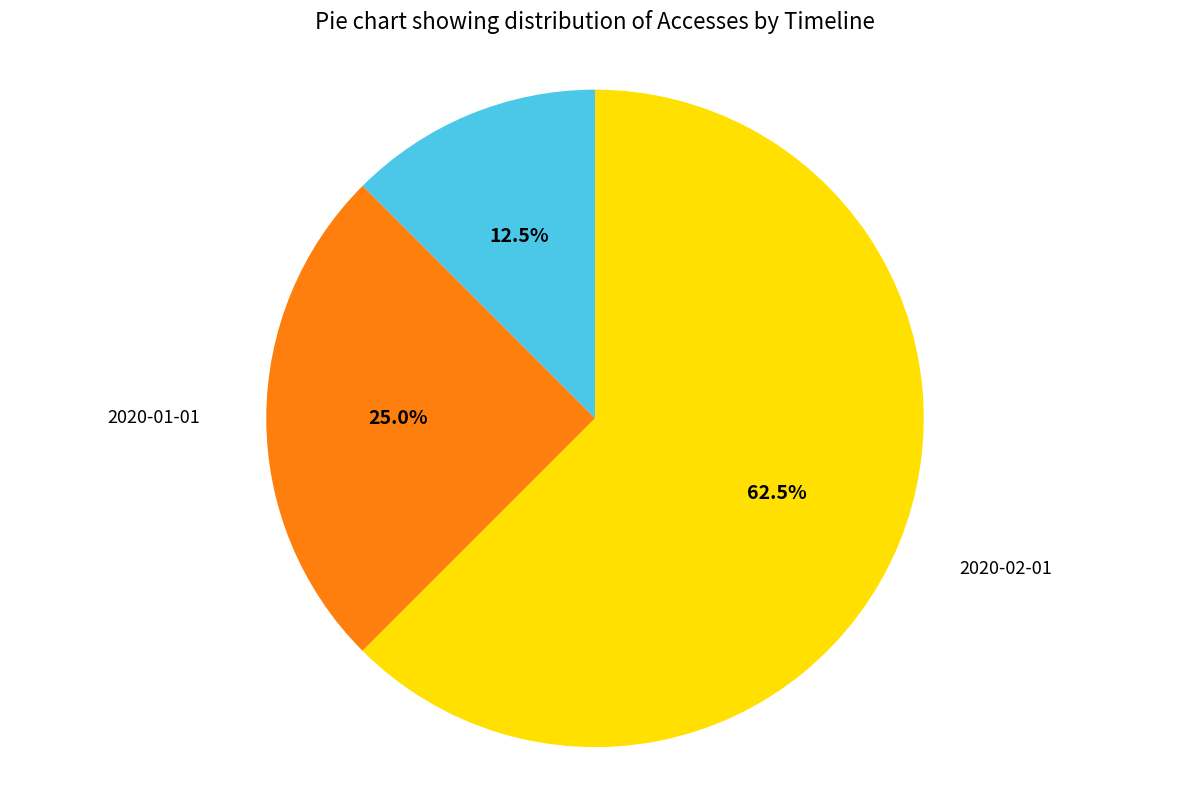

Does any single category account for the majority?

Yes